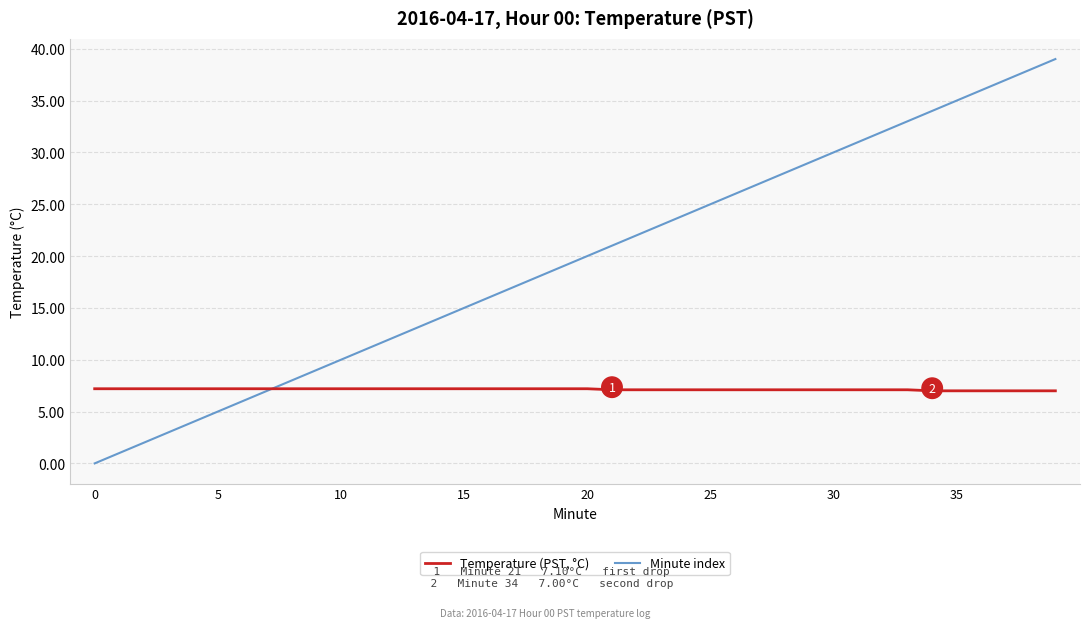

What is the maximum value for Temperature (PST, °C)?

7.2